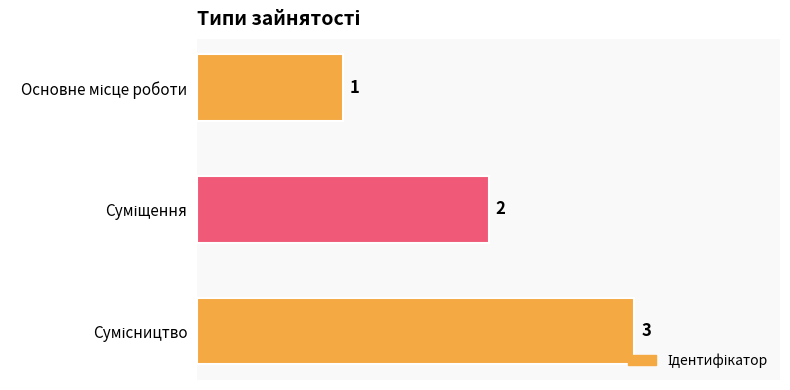

What is the greatest value displayed?

3